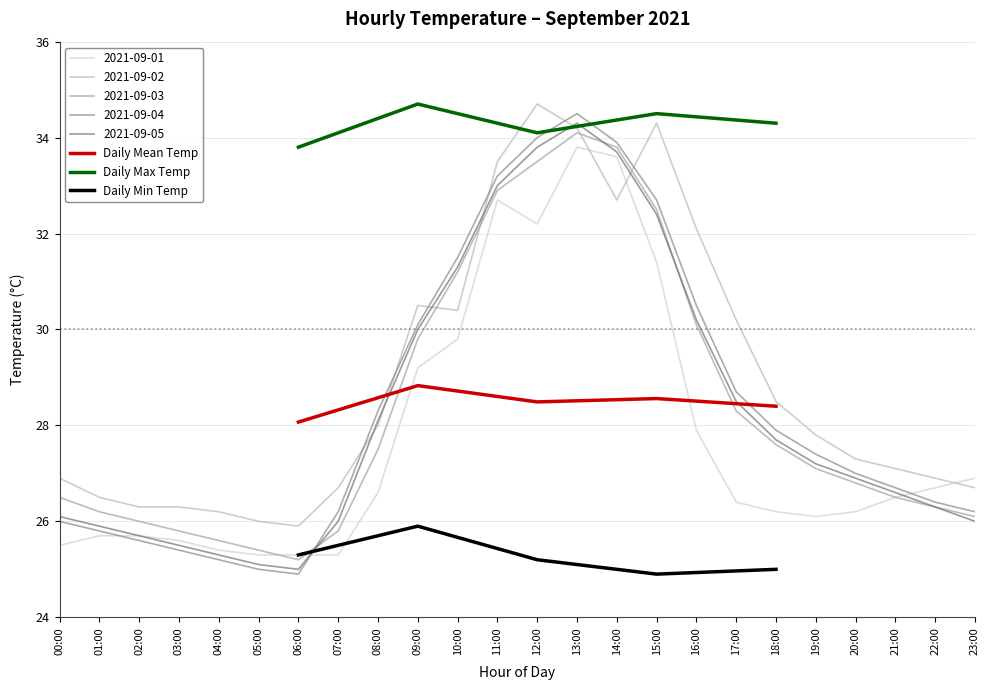

True or false: Daily Mean Temp and Daily Max Temp cross at least once.

False